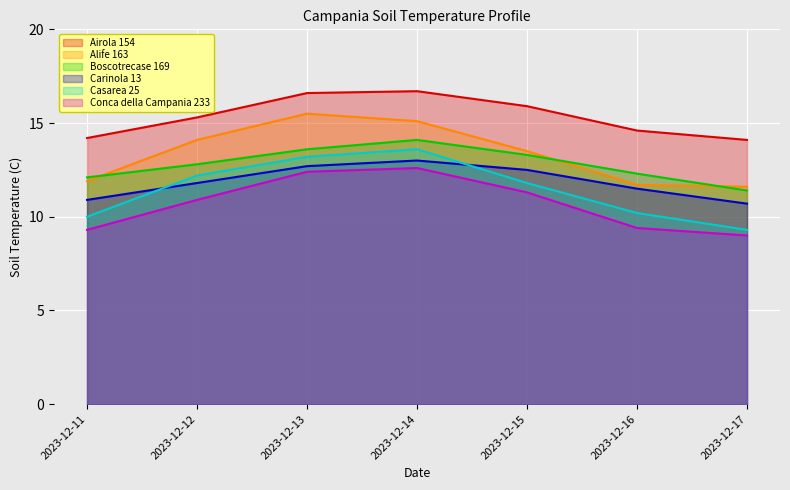

List the labels in order of Boscotrecase 169 value, largest first.

2023-12-14, 2023-12-13, 2023-12-15, 2023-12-12, 2023-12-16, 2023-12-11, 2023-12-17